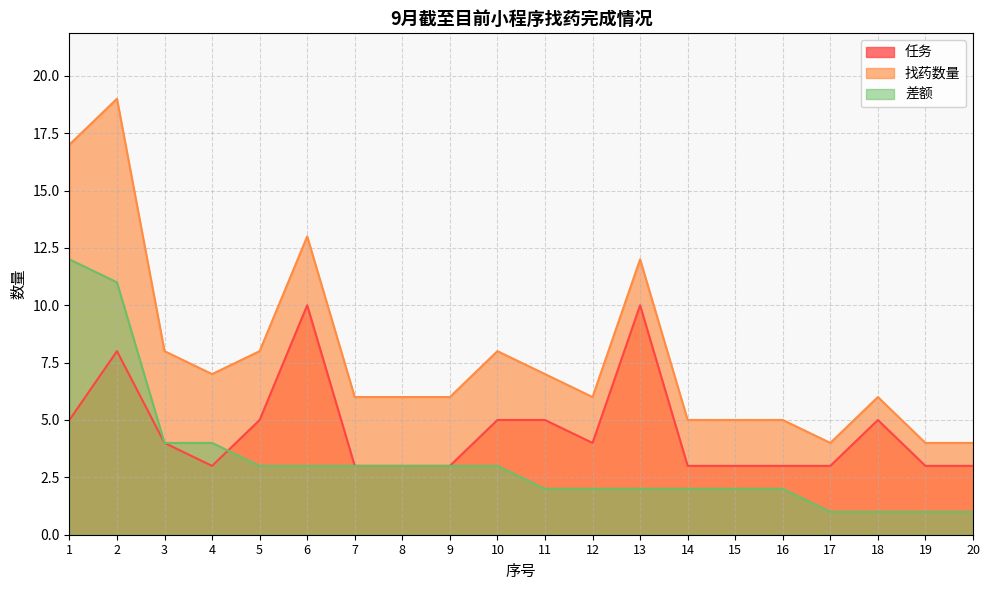

At which label does 差额 first exceed 3?

1